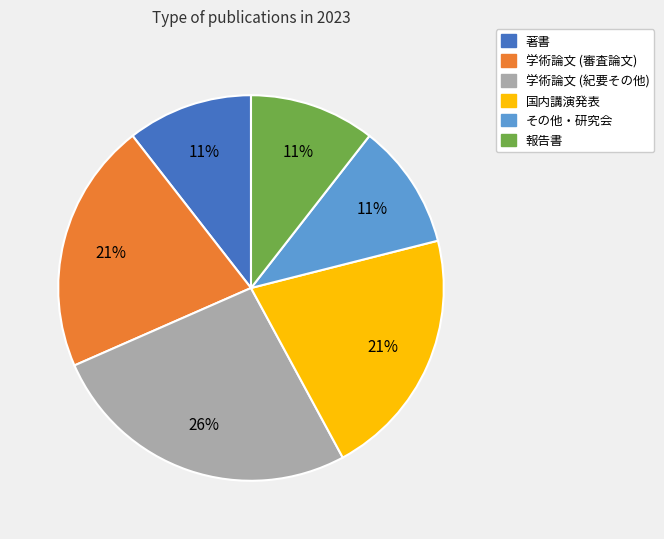

Is the sum of 著書 and 学術論文 (紀要その他) greater than half?

No